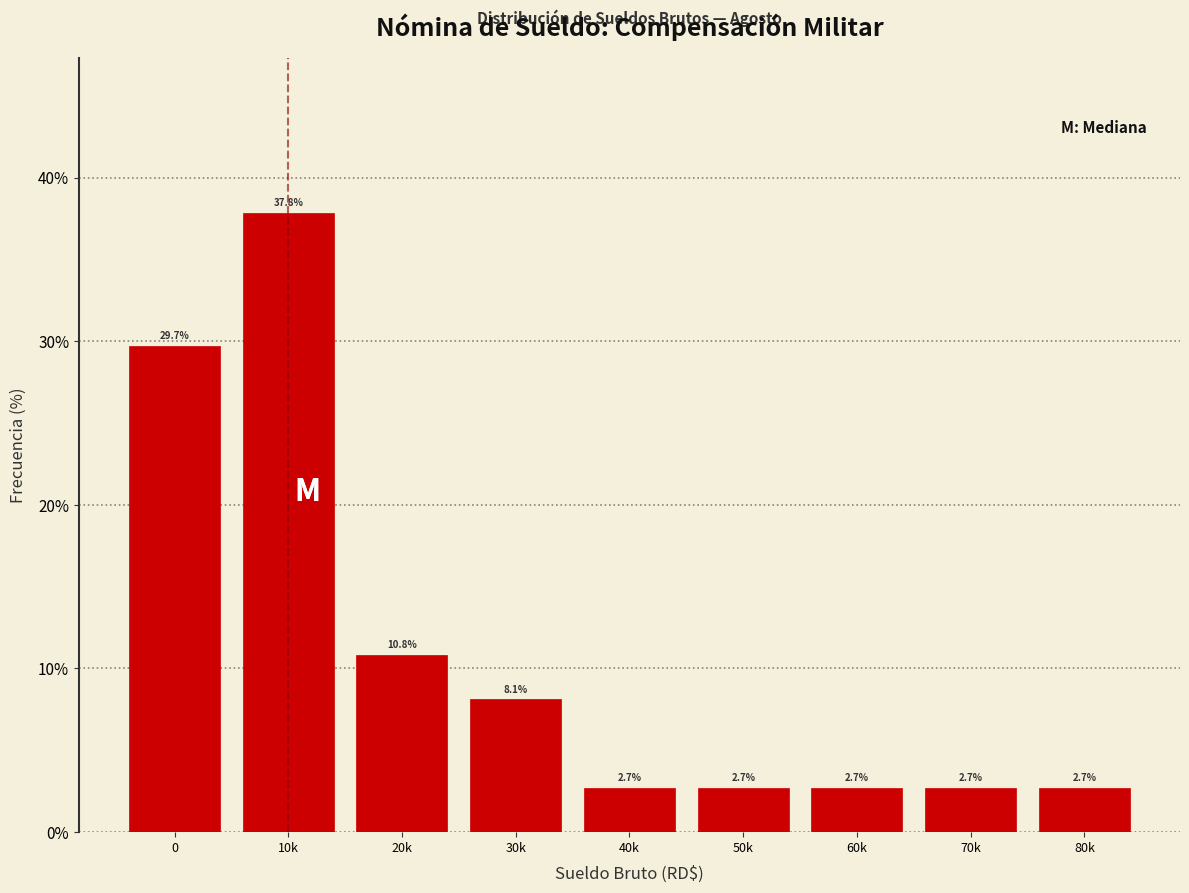

Reading left to right, what are all the values shown in this chart?

0=29.7	10k=37.8	20k=10.8	30k=8.1	40k=2.7	50k=2.7	60k=2.7	70k=2.7	80k=2.7